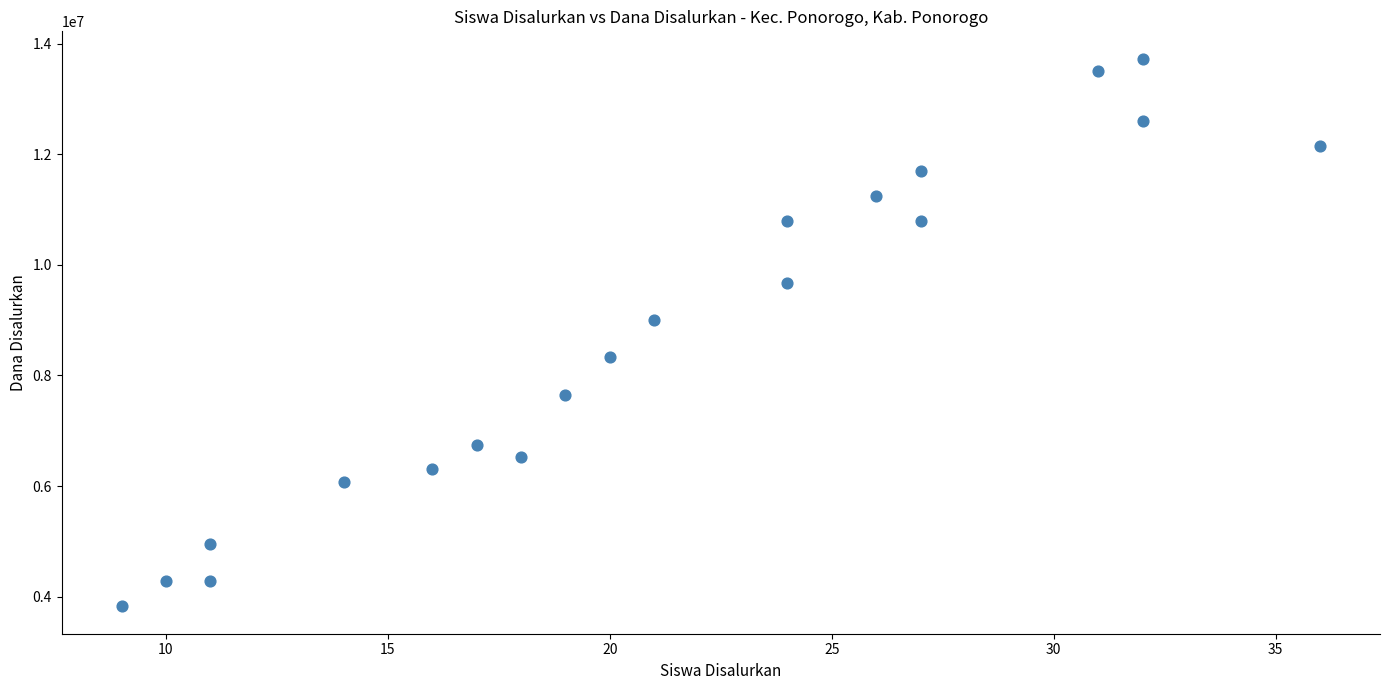

What Y value in the scatter plot is closest to 8775000?

9000000